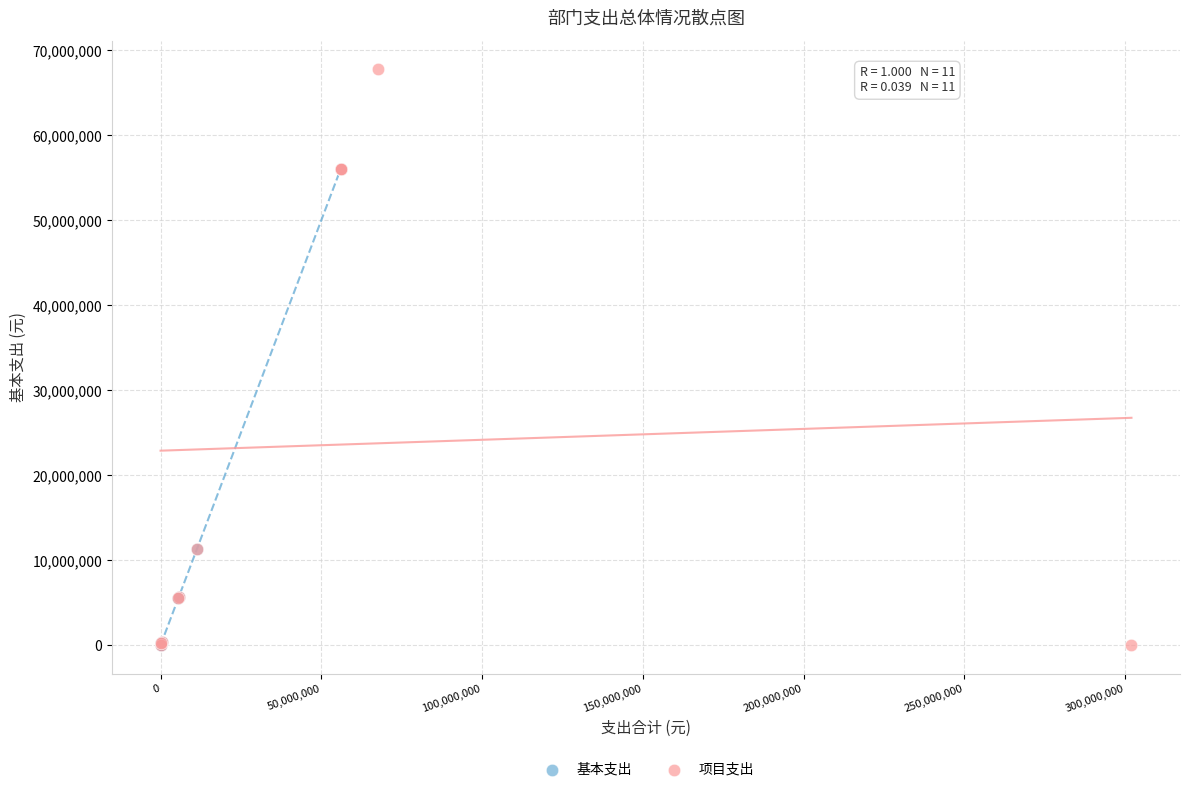

Which series has the largest Y range (max minus min)?

项目支出